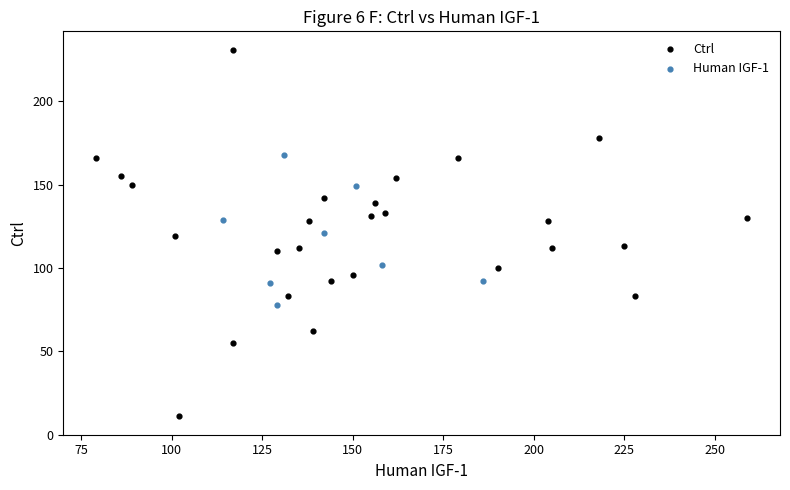

Which series contains the highest Y value?

Ctrl